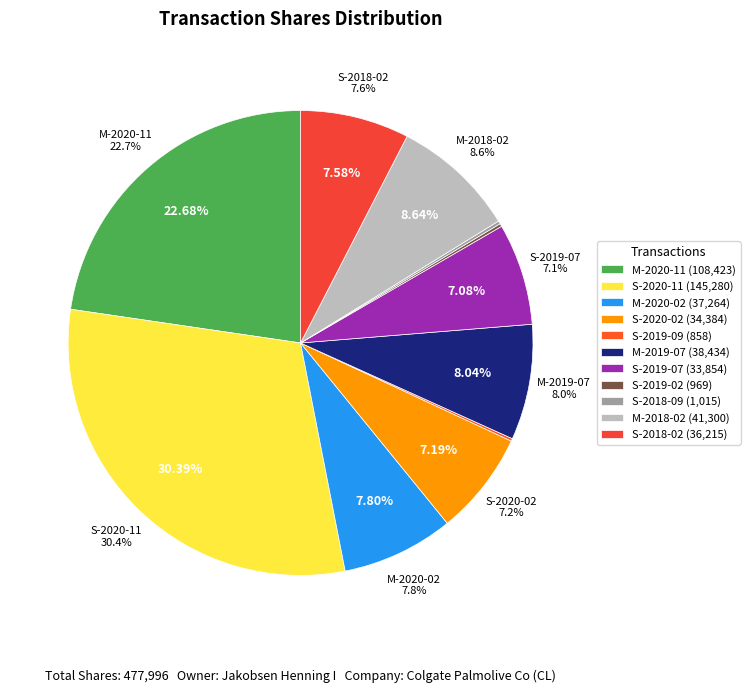

What is the change in value from S-2019-09 to S-2019-02?

+111